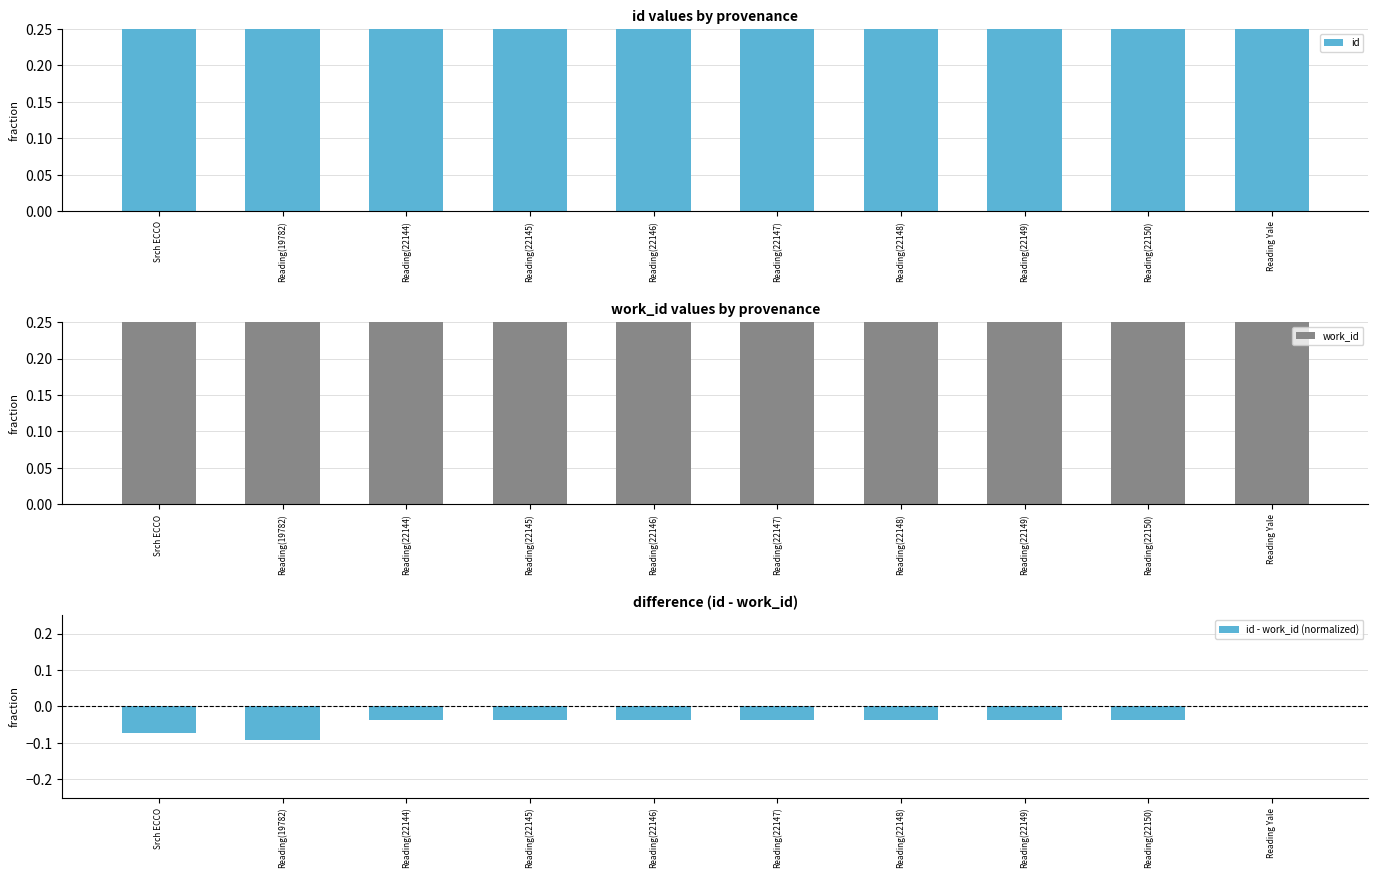

The value of work_id at Reading(22145) is 1.3. True or false?

False